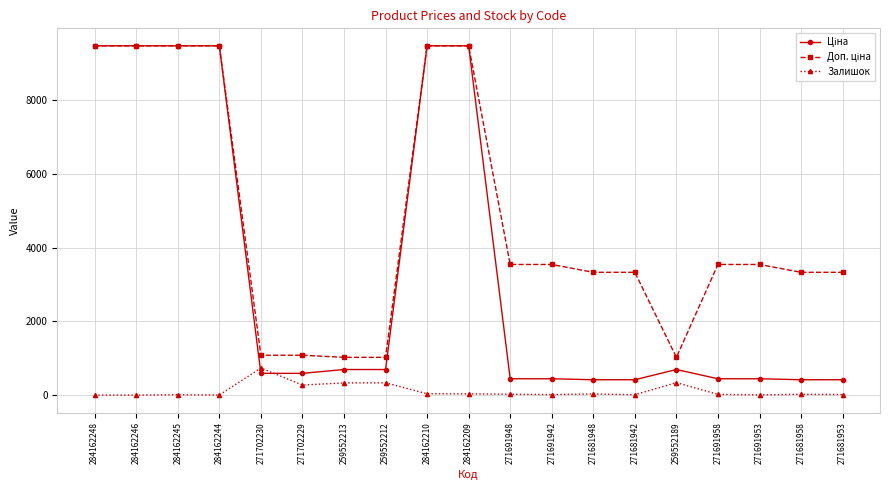

What is the total value across all series at 271691948?

4010.1